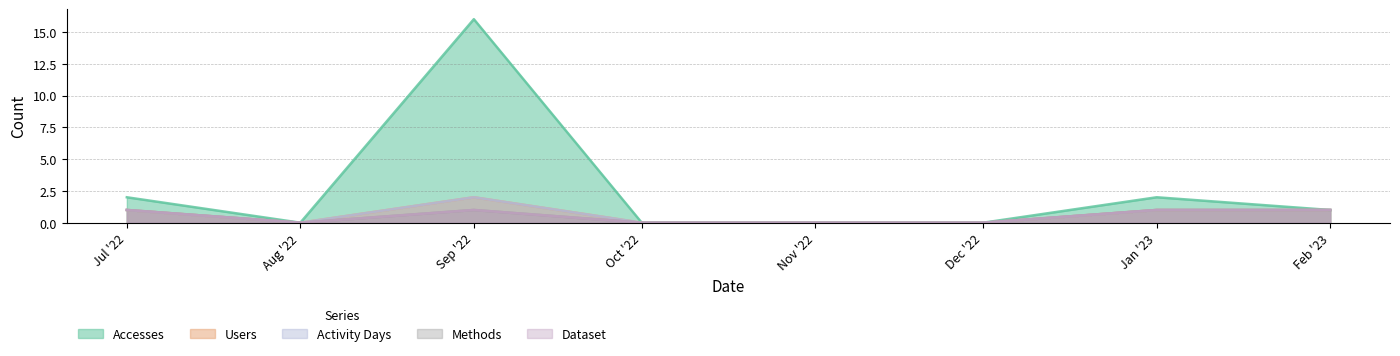

Does the chart have visible grid lines?

Yes